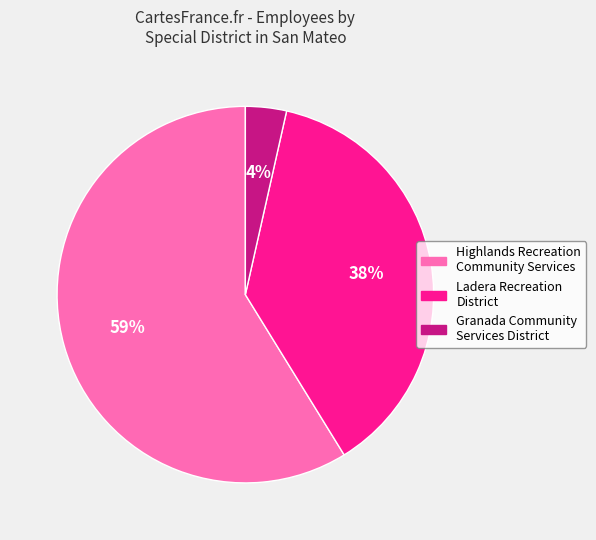

To the nearest percent, what percentage of the pie is Ladera Recreation District?

38%